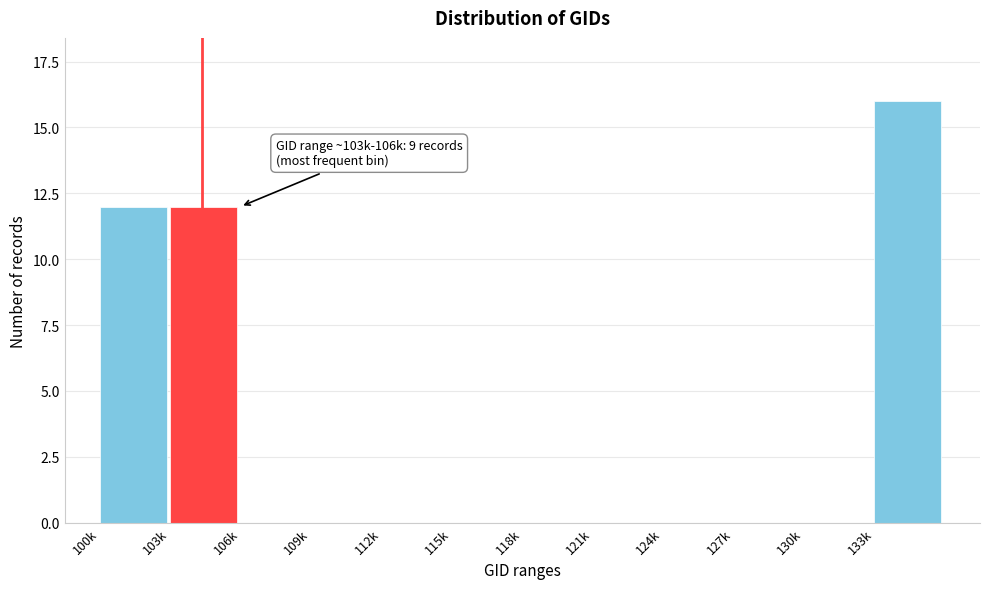

Reading left to right, transcribe all the data shown in this chart.

100k=12	103k=12	106k=0	109k=0	112k=0	115k=0	118k=0	121k=0	124k=0	127k=0	130k=0	133k=16